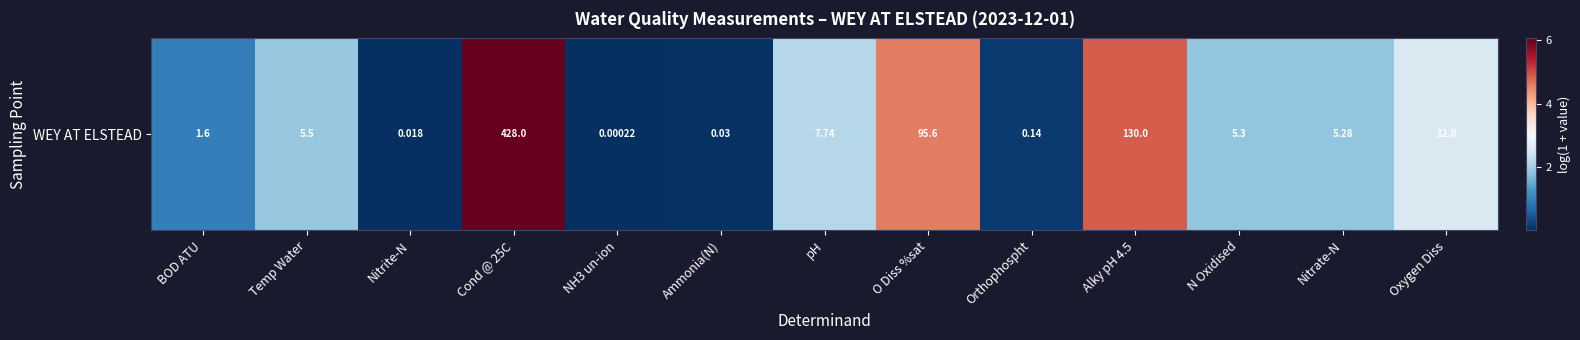

What is the change in value from Temp Water to NH3 un-ion?

-1.9